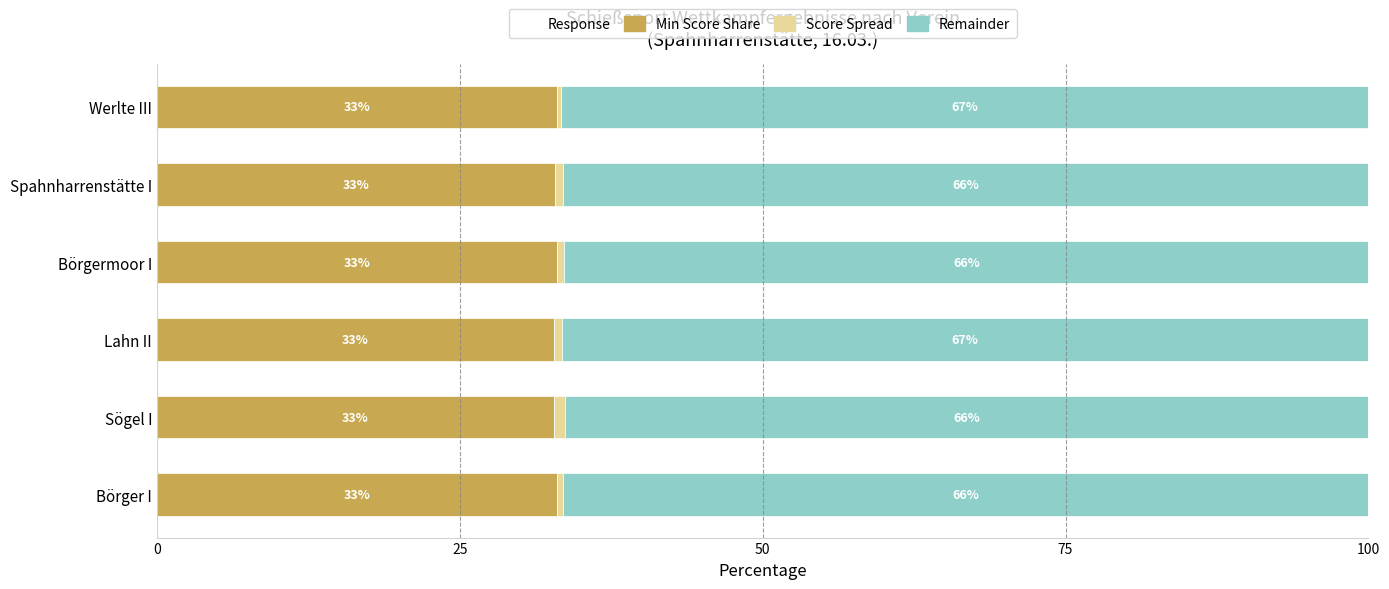

What is the total value across all series at Börgermoor I?

100.0